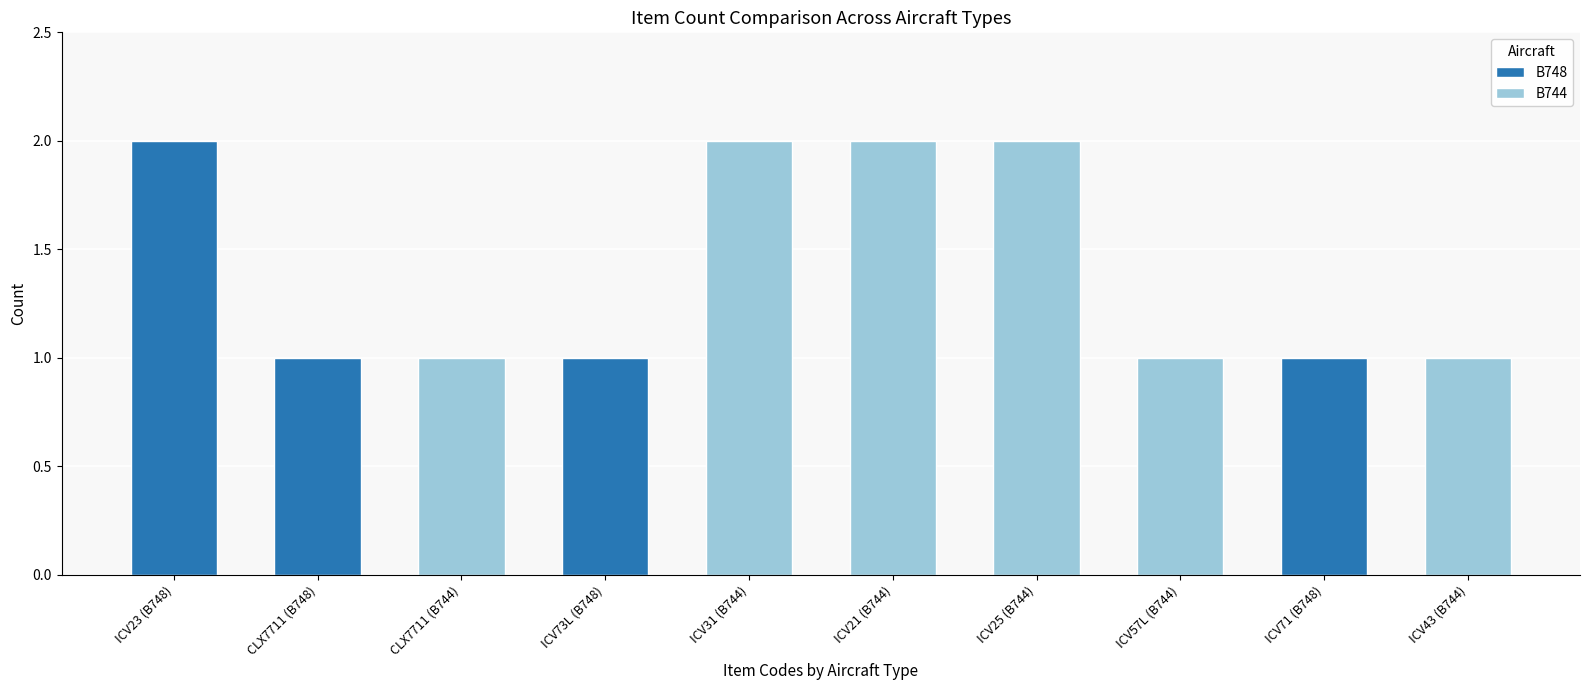

Which category has the highest value in the B748 series?

ICV23 (B748)